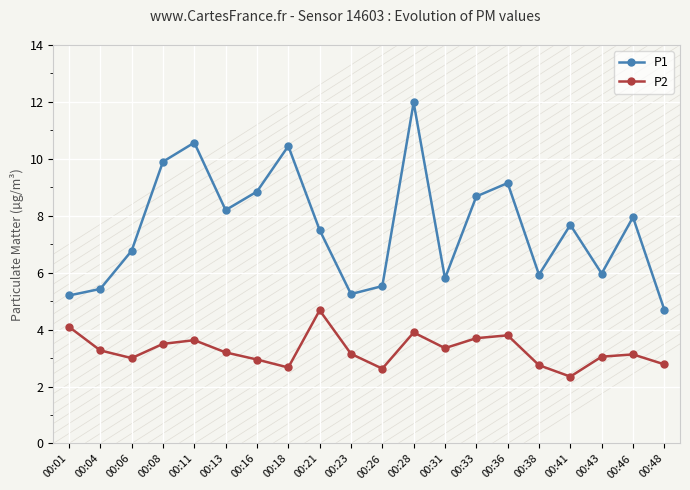

In P1, how many points are higher than both neighbors (excluding endpoints)?

6